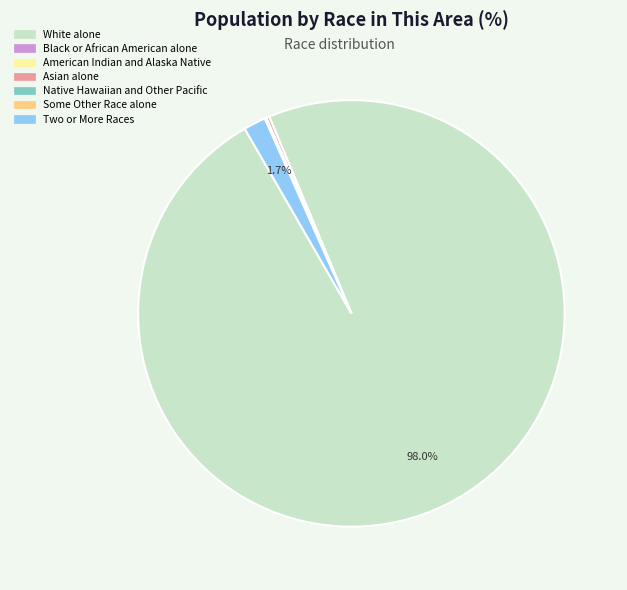

Which category accounts for the majority?

White alone